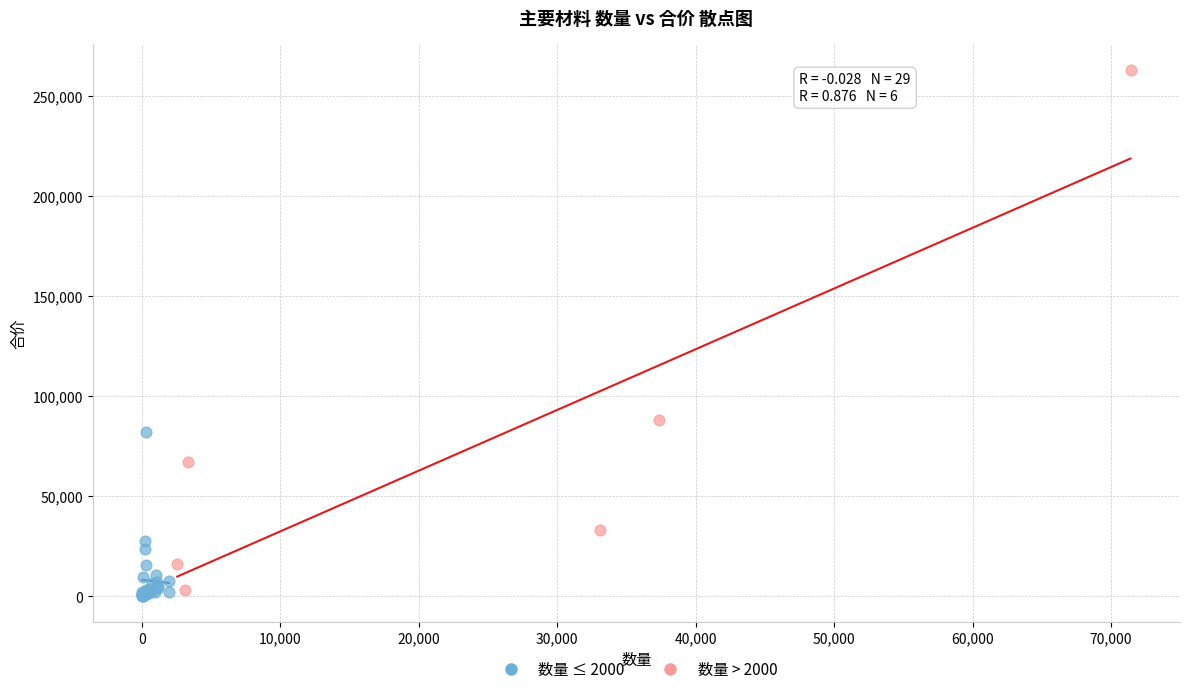

Which series contains the highest Y value?

数量 > 2000